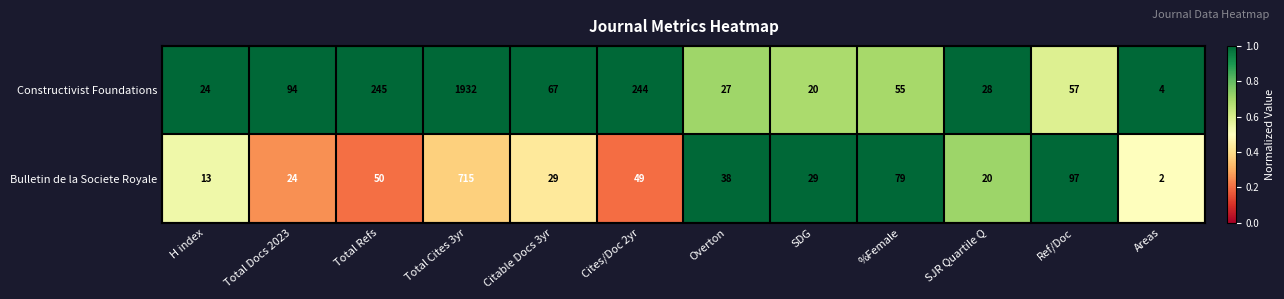

The value of Constructivist Foundations at SDG is 20. True or false?

True